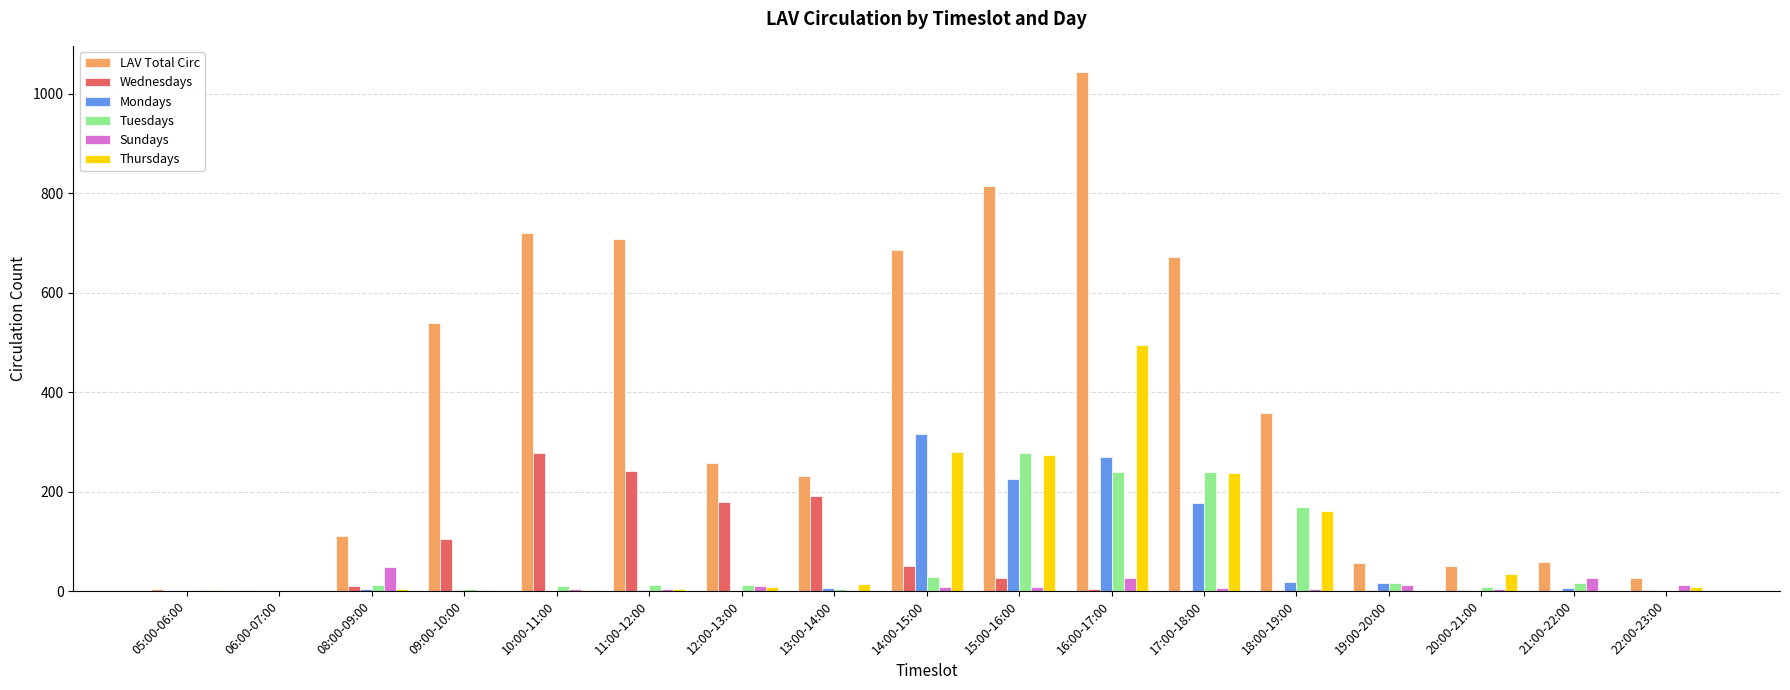

What is the sum of all Sundays values?

185